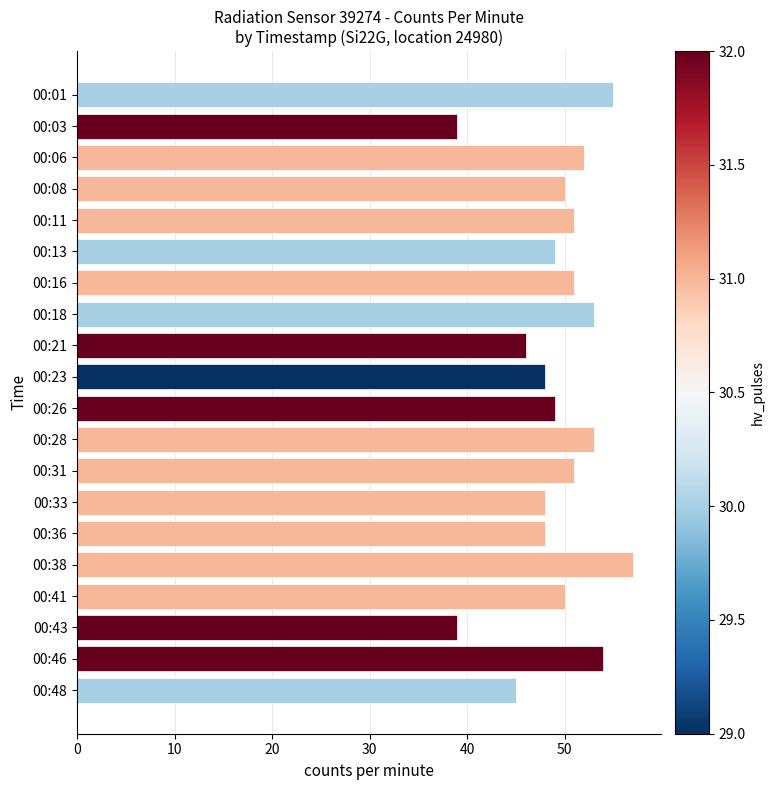

What is the maximum value shown in the chart?

57